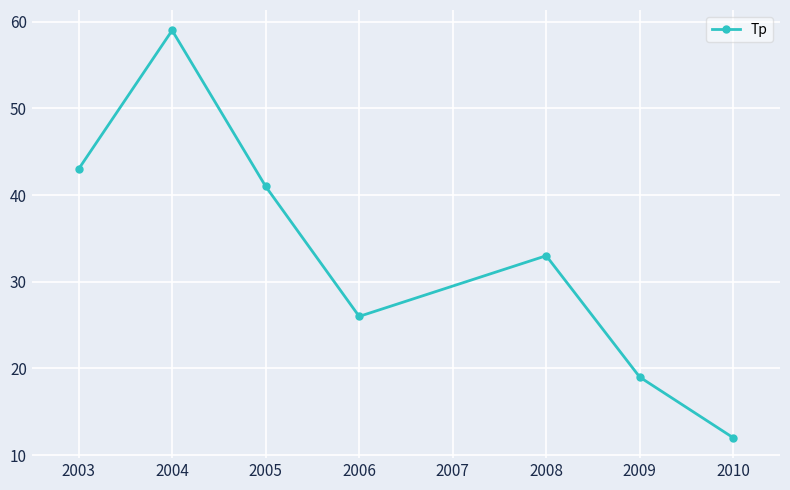

How many distinct data groups are displayed?

1